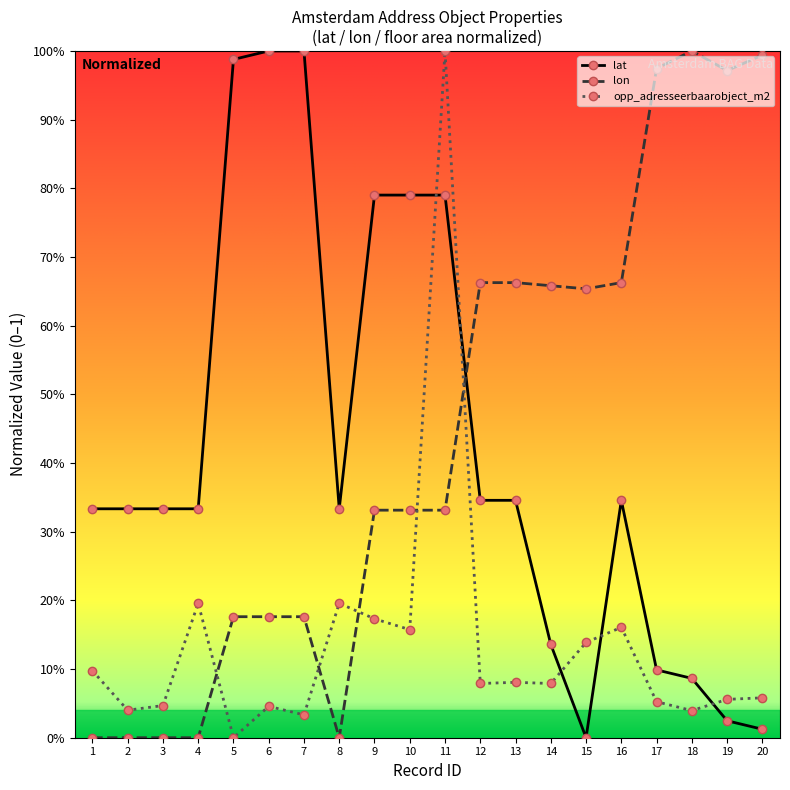

What are all the series names shown in the legend?

lat, lon, opp_adresseerbaarobject_m2